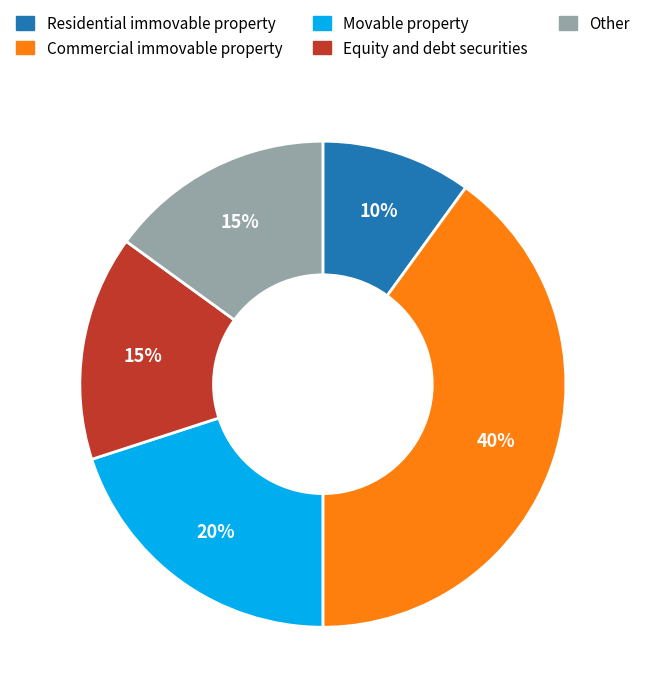

How many segments does this pie chart have?

5